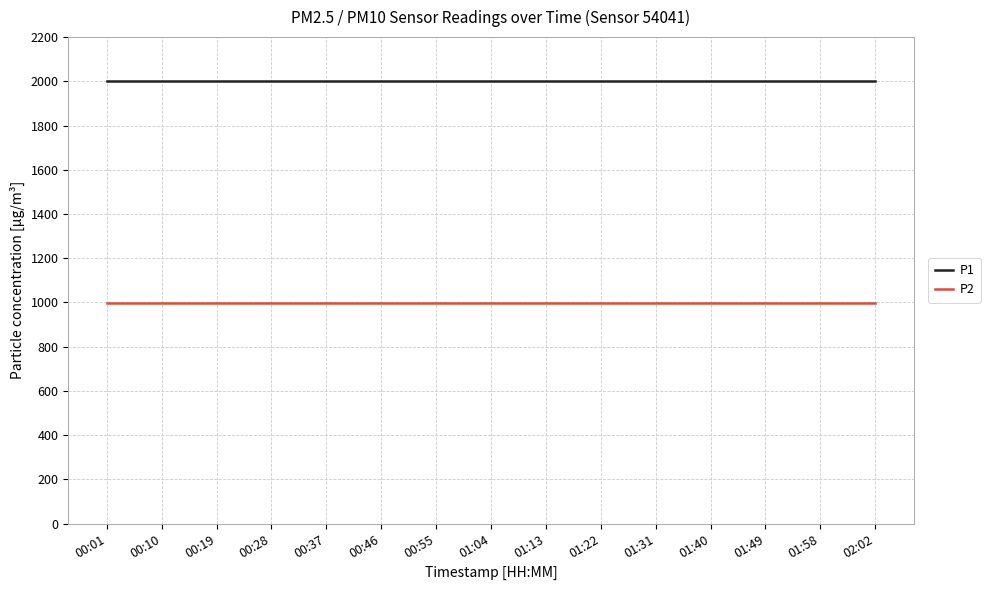

Is the value of P1 at 01:31 greater than the value of P2 at 01:31?

Yes